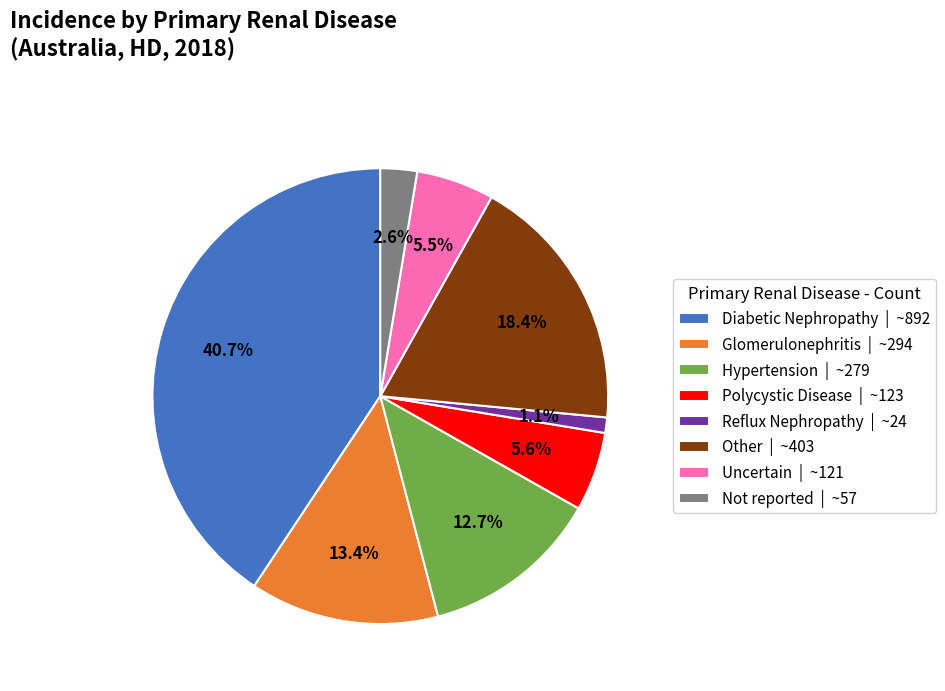

To the nearest percent, what is the difference between the largest and smallest slice percentages?

40%